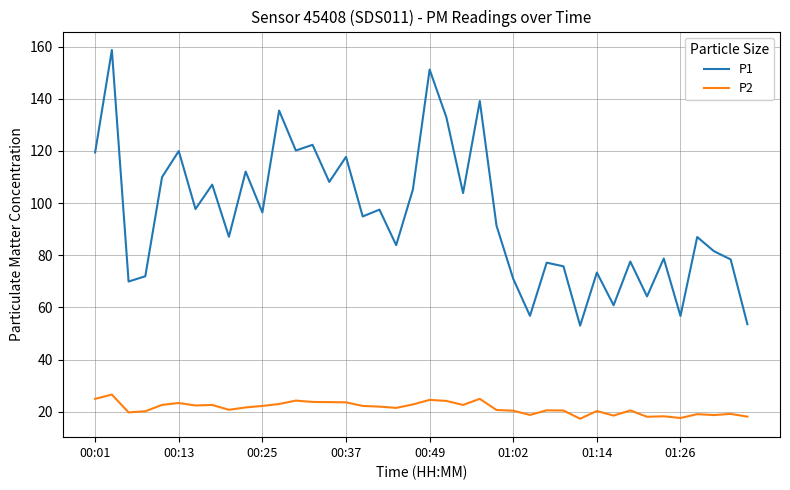

What is the sum of all P2 values?

855.7